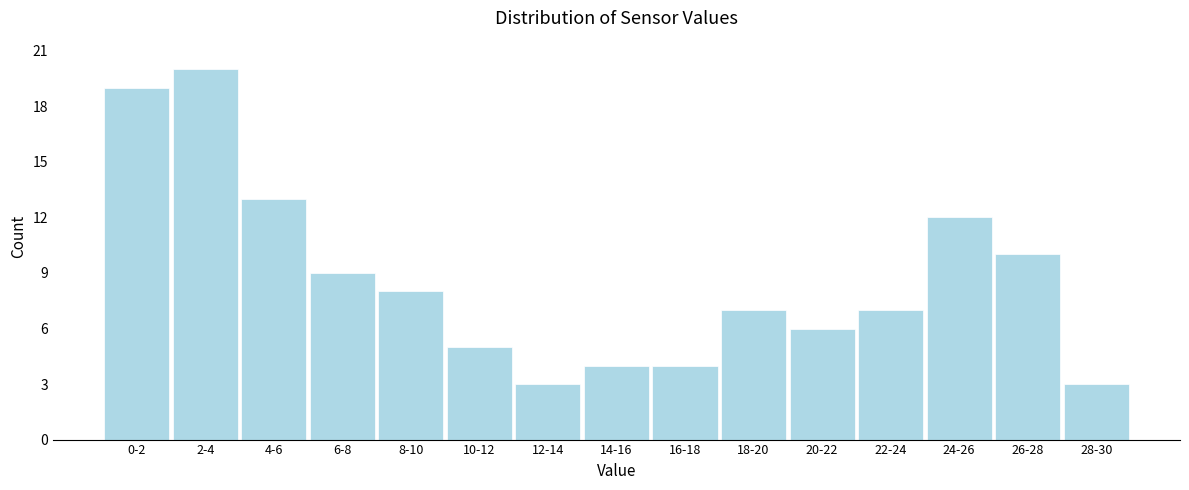

Reading right to left, extract all data points from this chart.

28-30=3	26-28=10	24-26=12	22-24=7	20-22=6	18-20=7	16-18=4	14-16=4	12-14=3	10-12=5	8-10=8	6-8=9	4-6=13	2-4=20	0-2=19